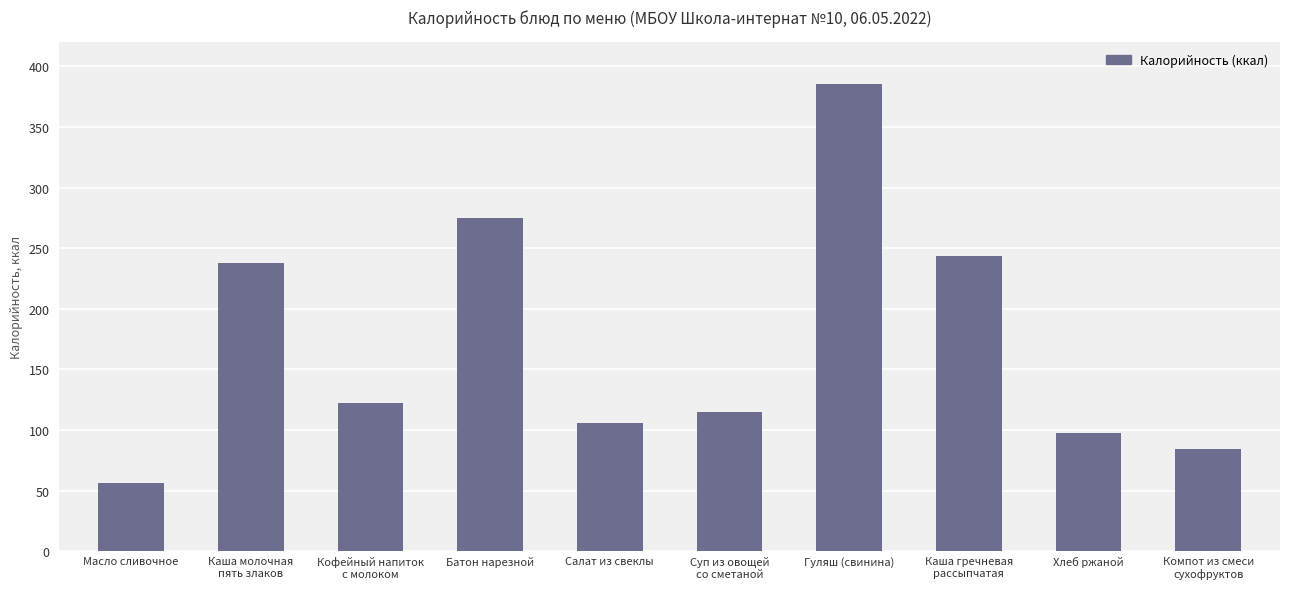

Which label corresponds to the largest value in the chart?

Гуляш (свинина)